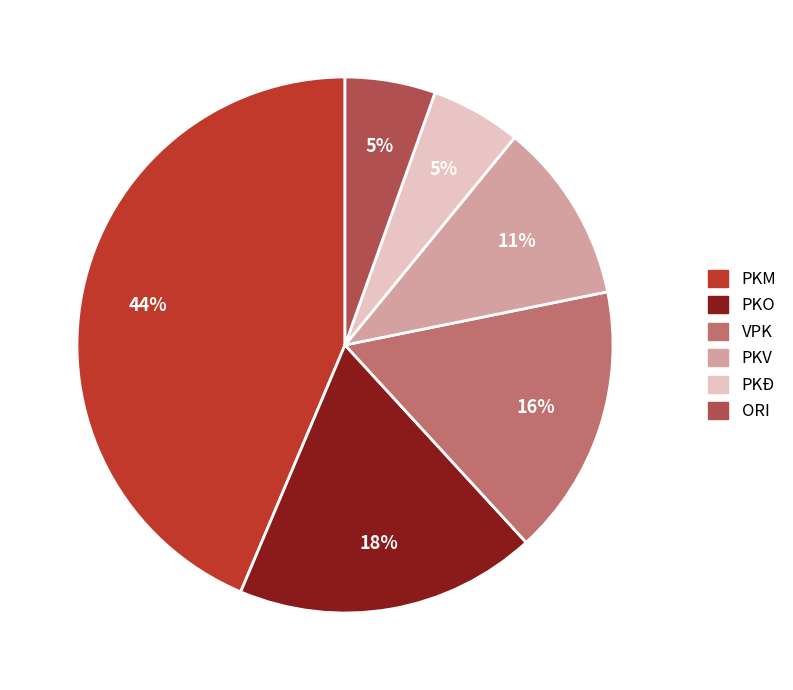

Is it true that PKĐ is 5% of the pie?

True